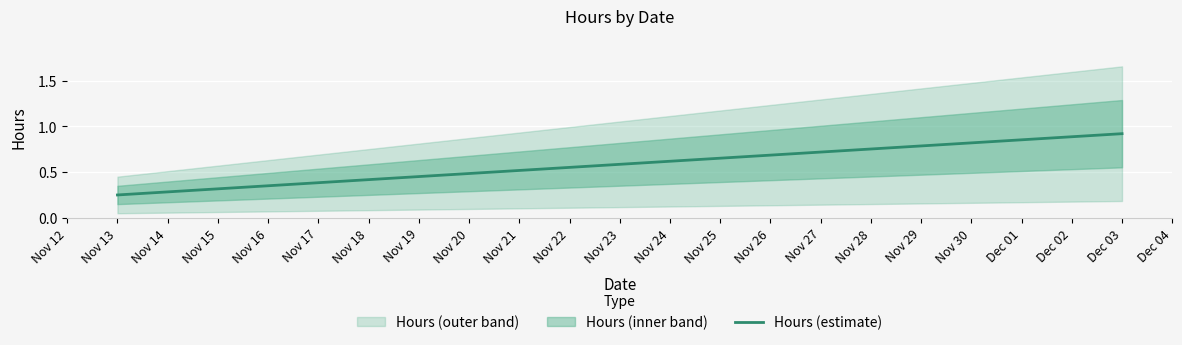

What is the value of the 1st point from the left?

0.2